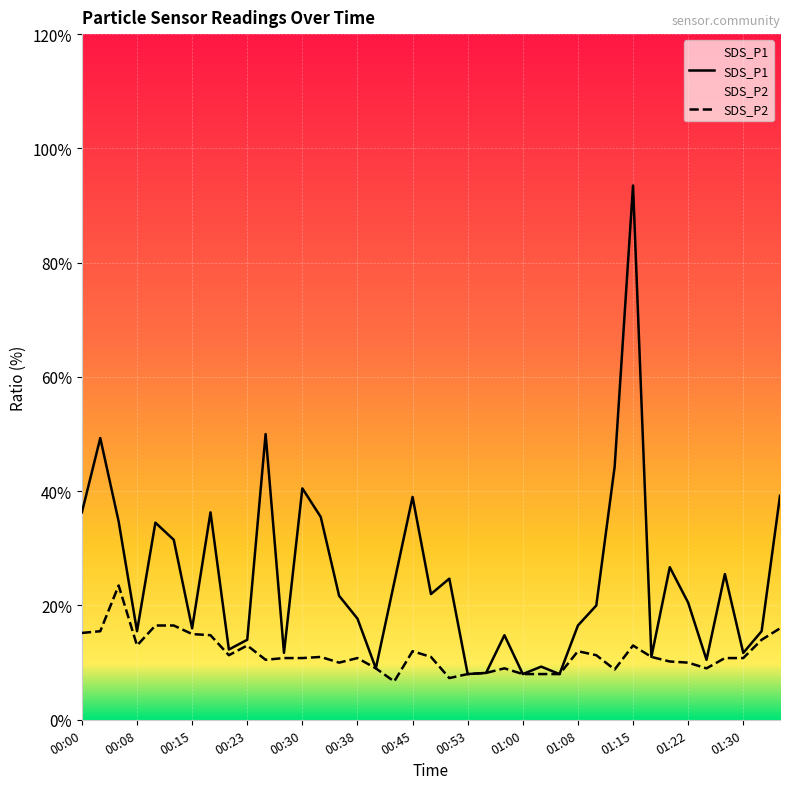

List the series in order of their peak value, lowest first.

SDS_P2, SDS_P1